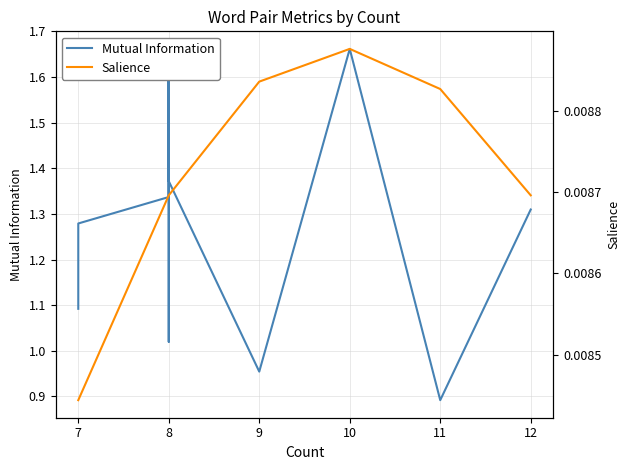

What is the difference between the maximum and minimum values in the Mutual Information series?

0.8